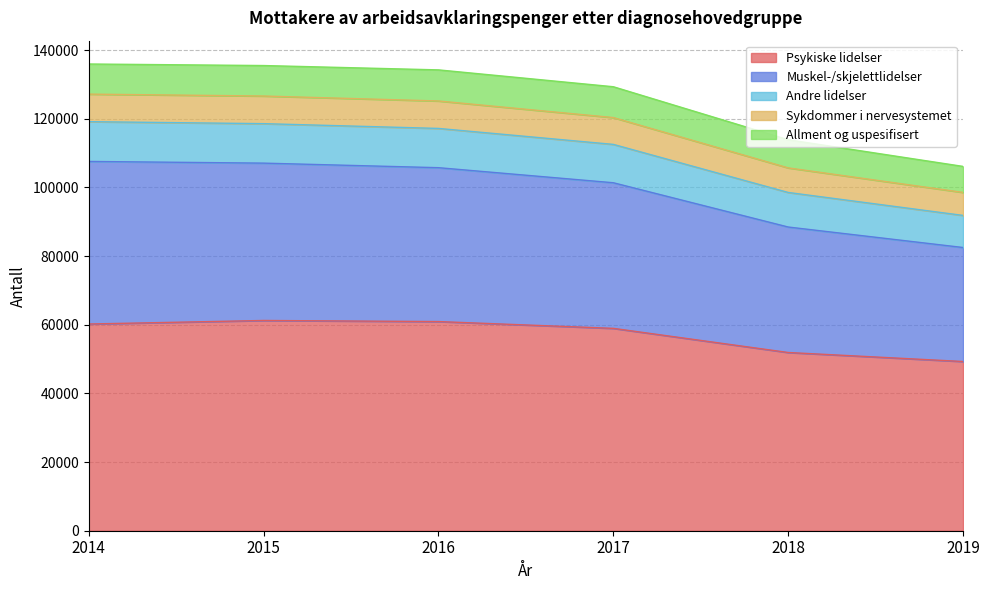

Is it true that Andre lidelser equals 38180 at 2015?

False